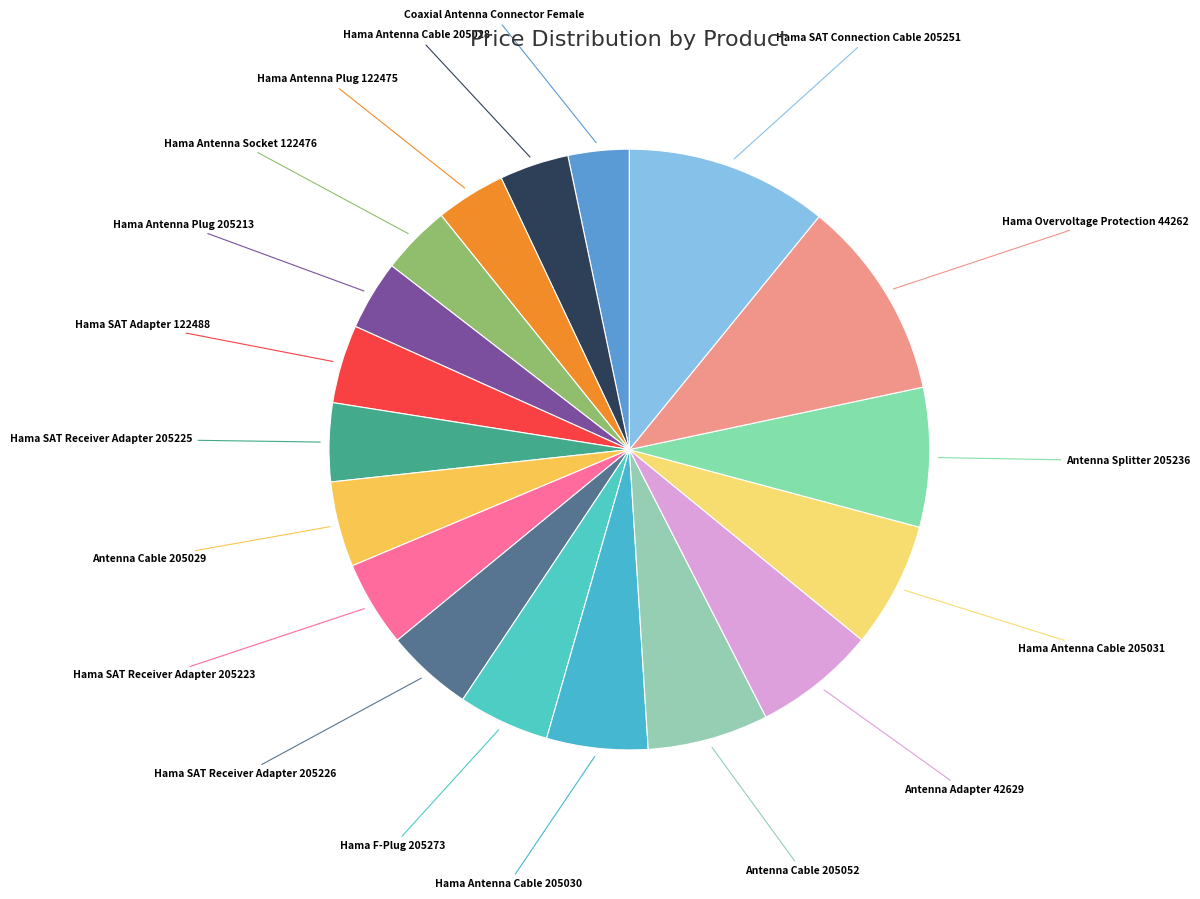

Is it true that Hama SAT Receiver Adapter 205226 is 16% of the pie?

False